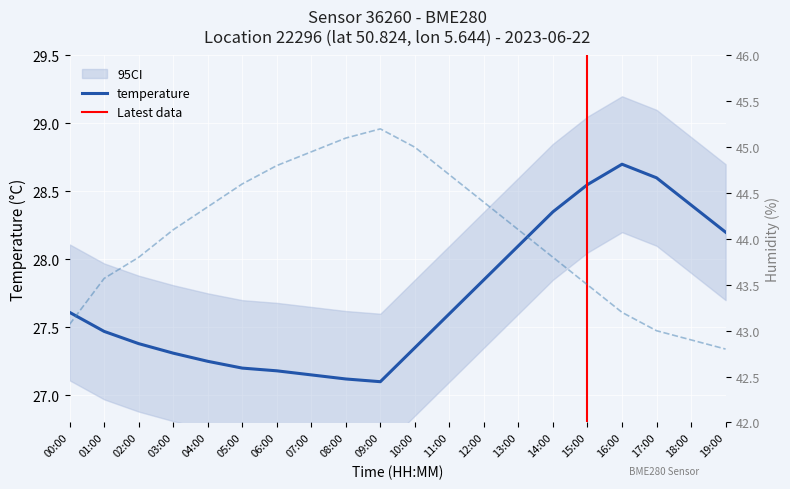

True or false: humidity and temperature cross at least once.

False